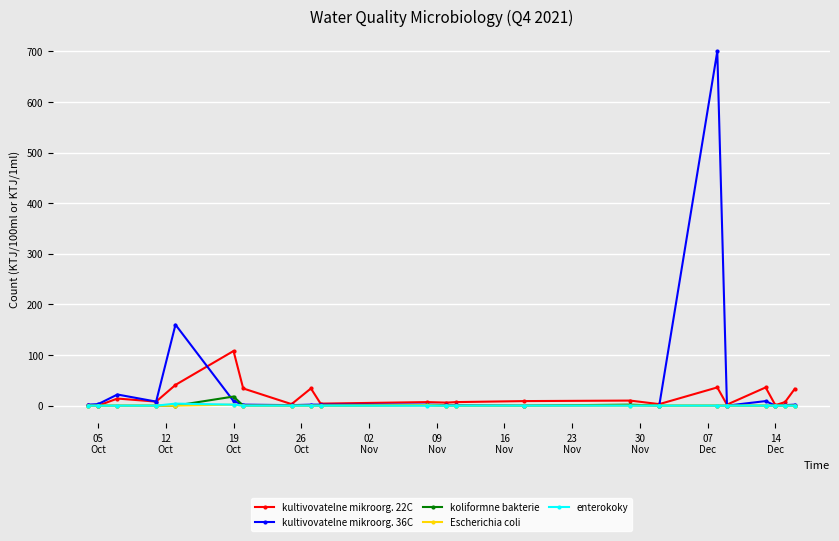

What is the maximum value shown in the chart?

700